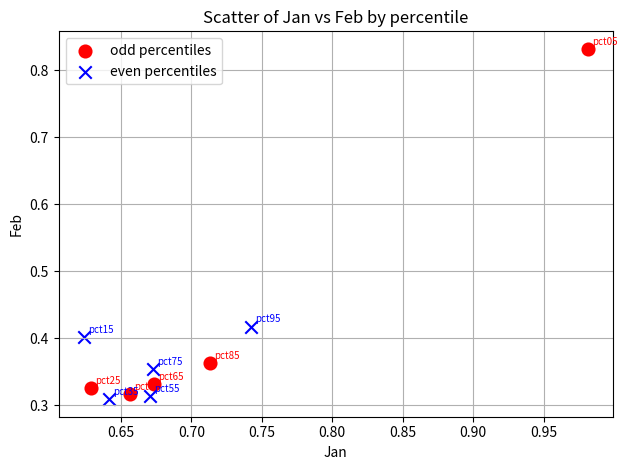

Which series reaches the maximum Y coordinate?

odd percentiles